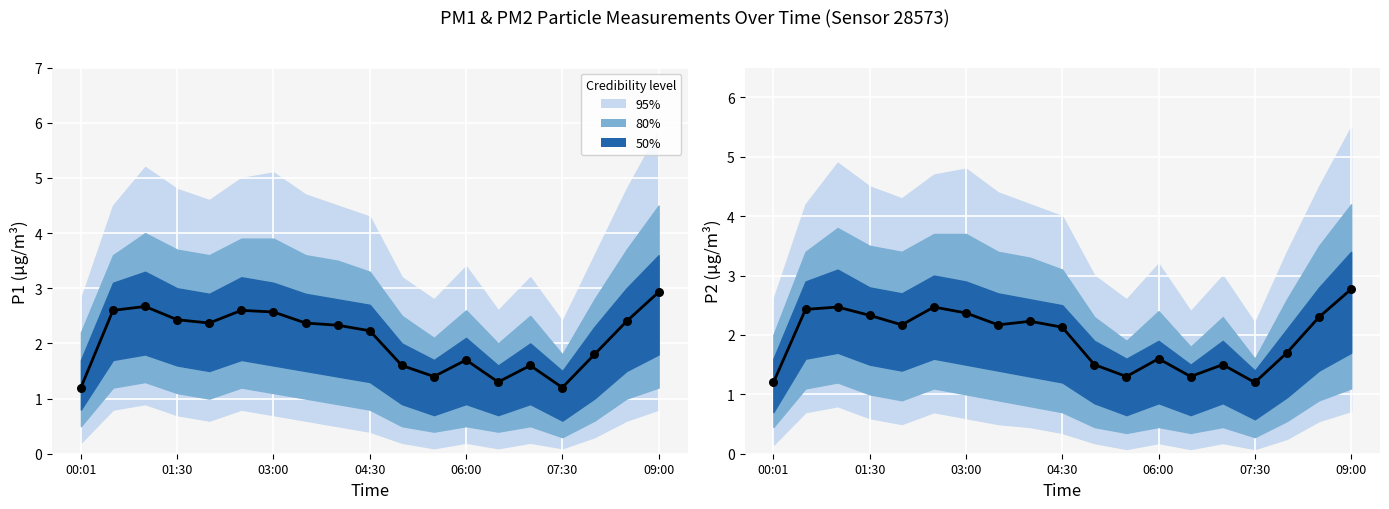

At which category is the sum across all series the highest?

09:00